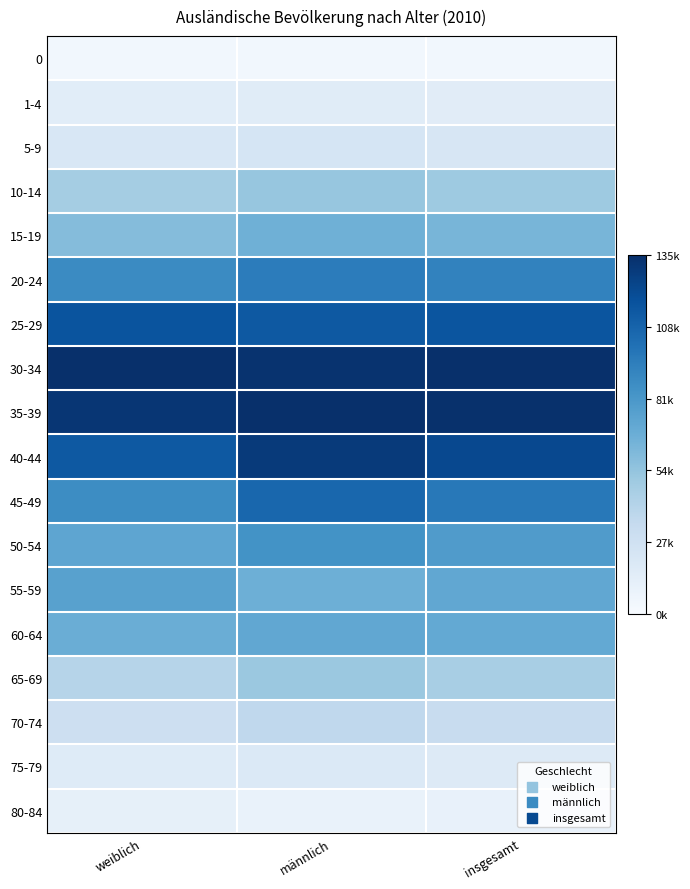

Between männlich and weiblich, which is larger?

männlich